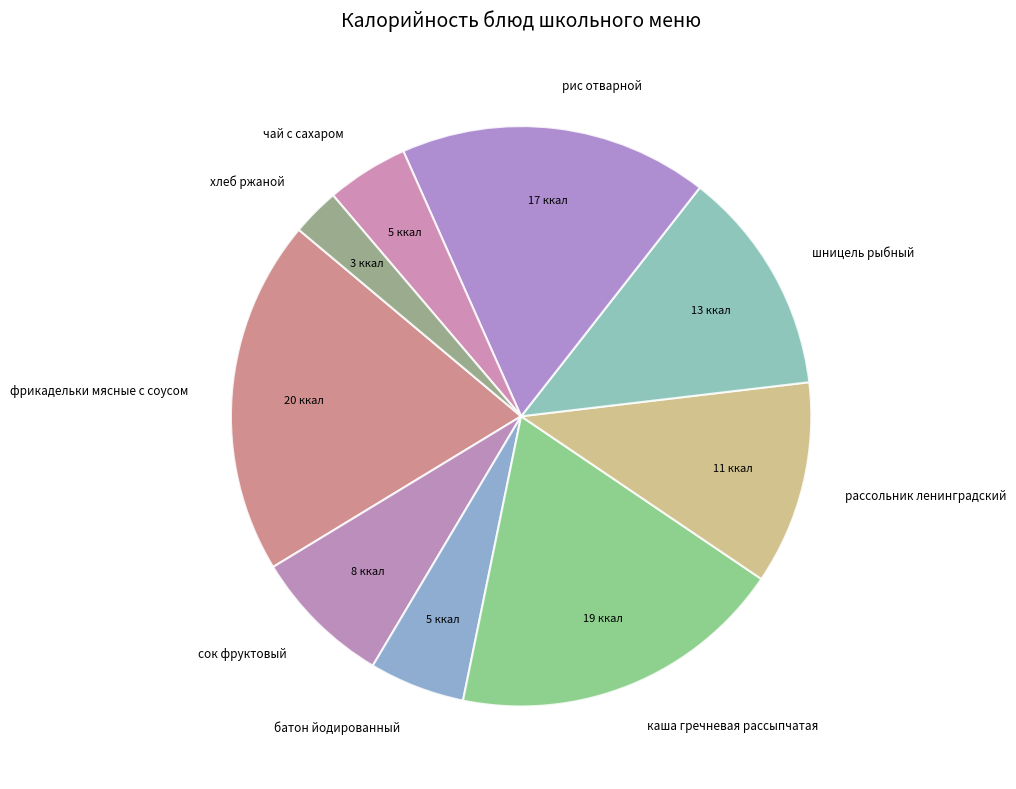

Which slice is the largest?

фрикадельки мясные с соусом